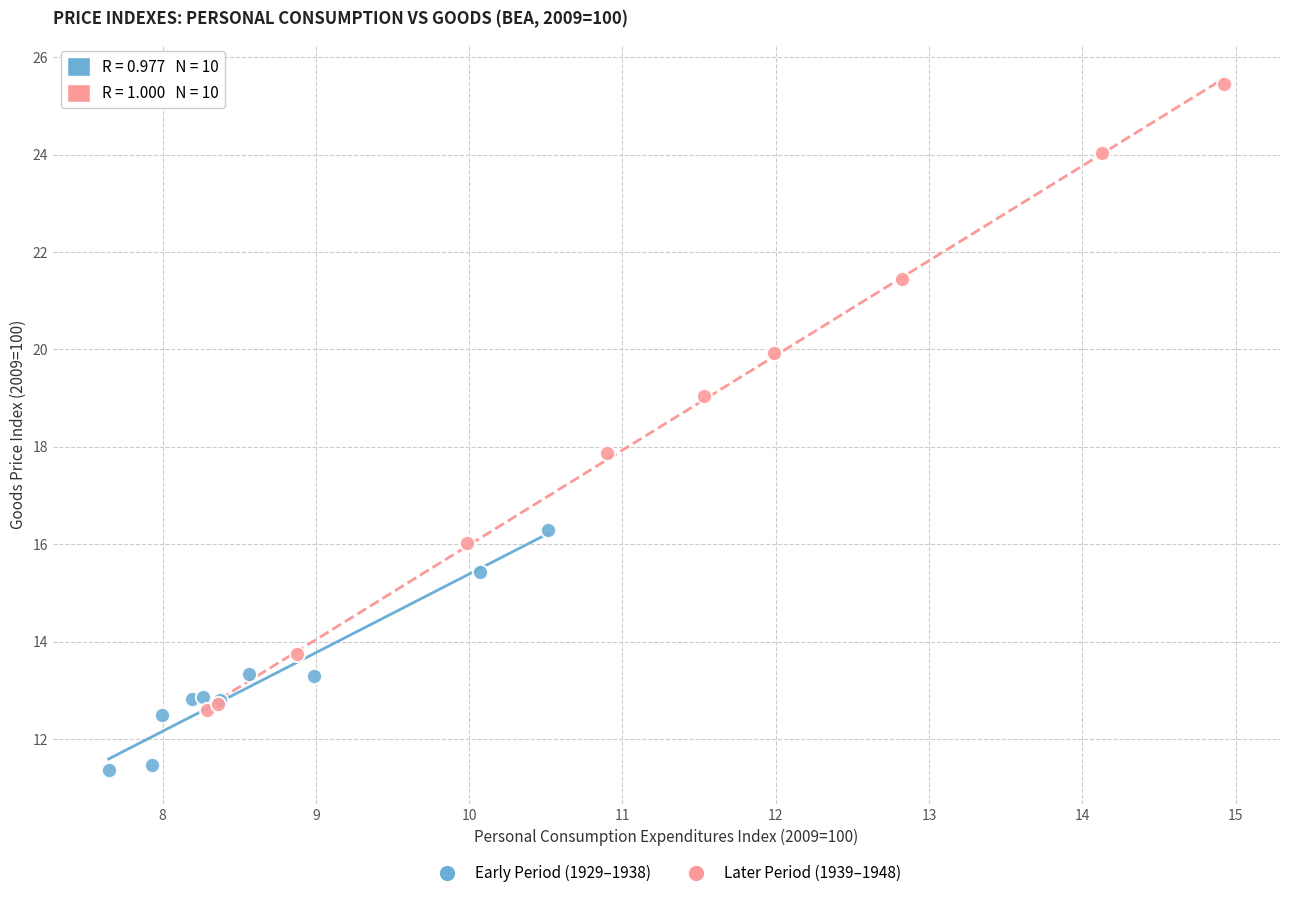

Which series has the largest Y range (max minus min)?

Later Period (1939–1948)